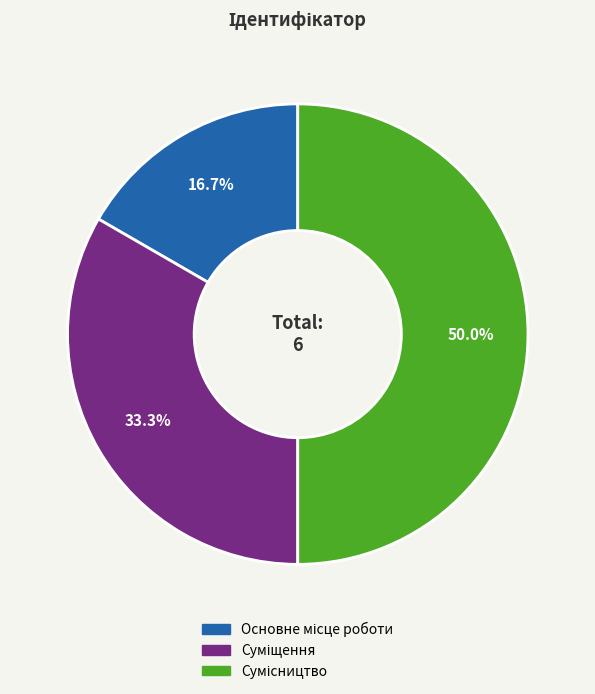

Which has a higher value, Основне місце роботи or Сумісництво?

Сумісництво